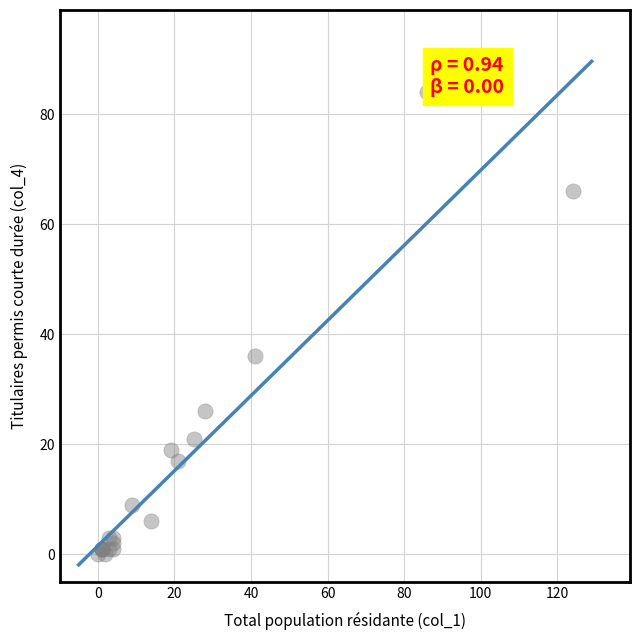

What Y value in the scatter plot is closest to 42?

36